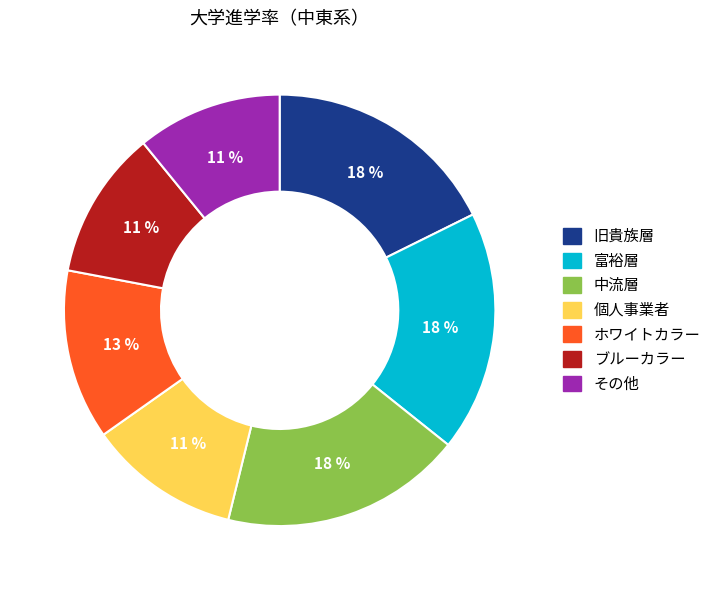

To the nearest percent, what portion does 個人事業者 represent?

11%